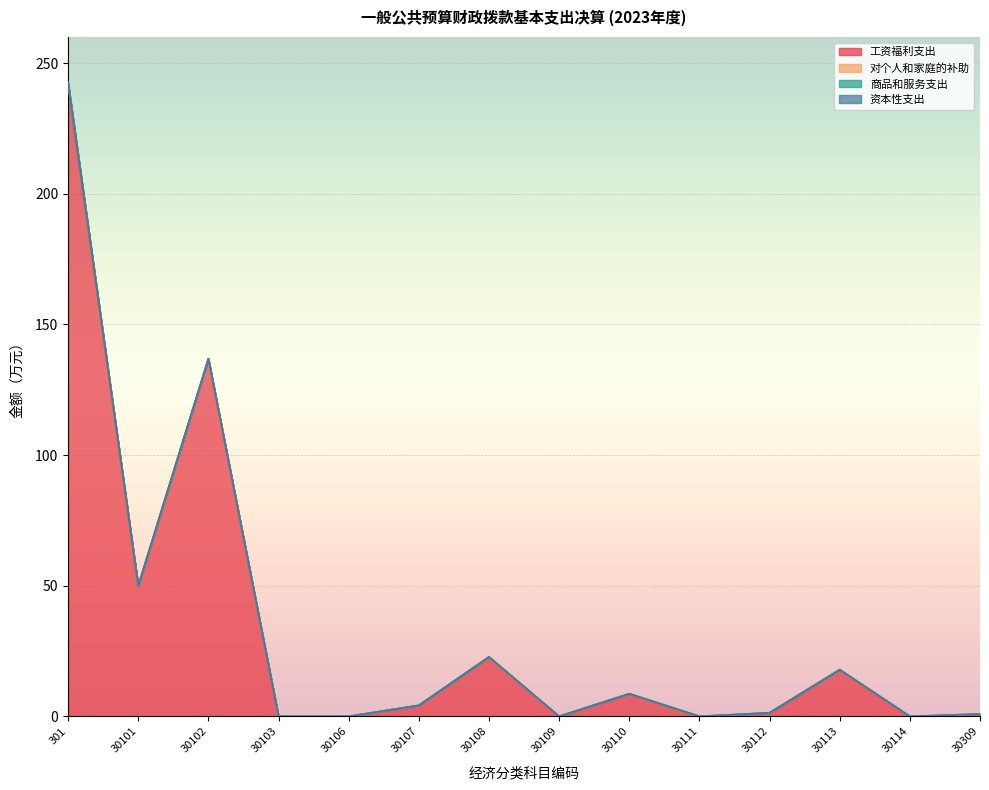

How many distinct data groups are displayed?

4